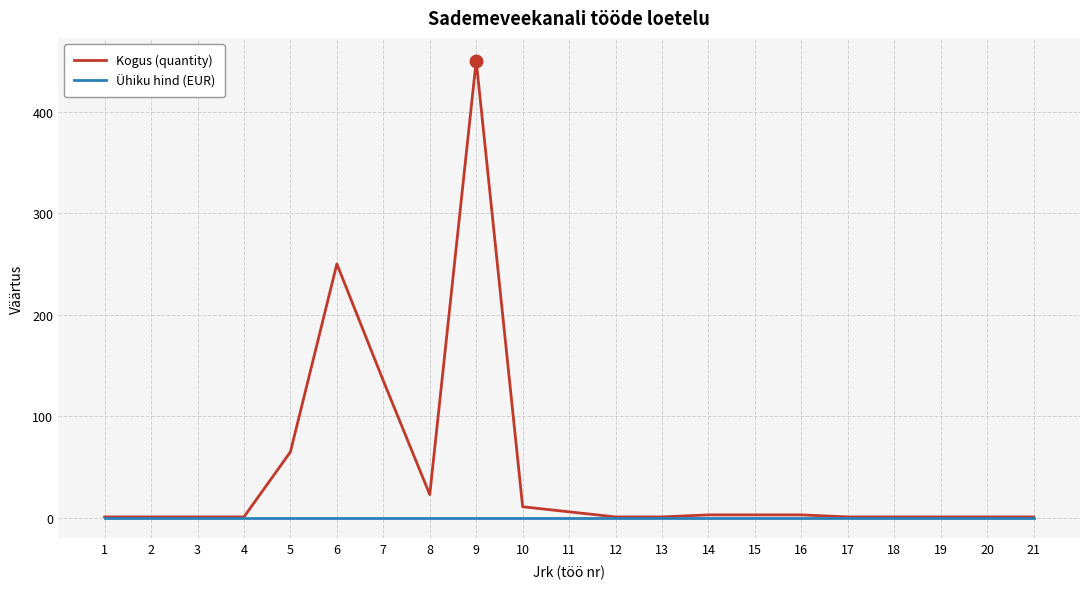

True or false: Ühiku hind (EUR) has more than 2 interior local peaks.

False